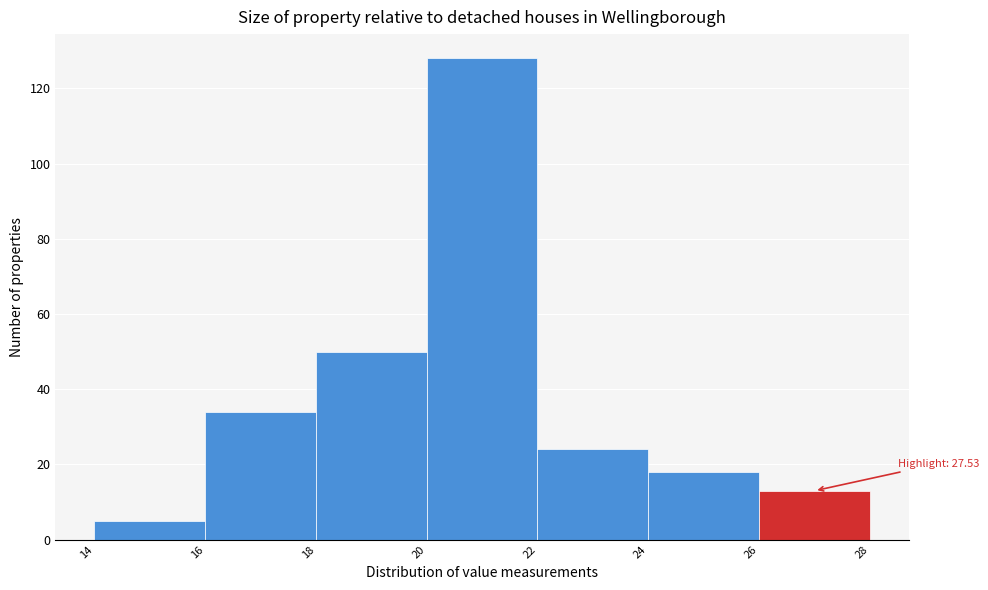

Over which range of the x-axis is the bar tallest?

20 to 22